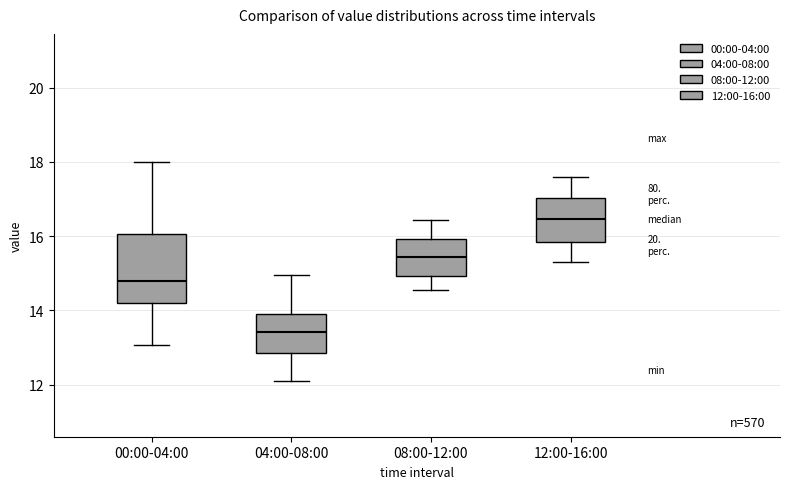

Where does the upper whisker of the box for 08:00-12:00 end on the y-axis? The values are not printed on the chart, so give them approximately, as read against the axis.

16.4